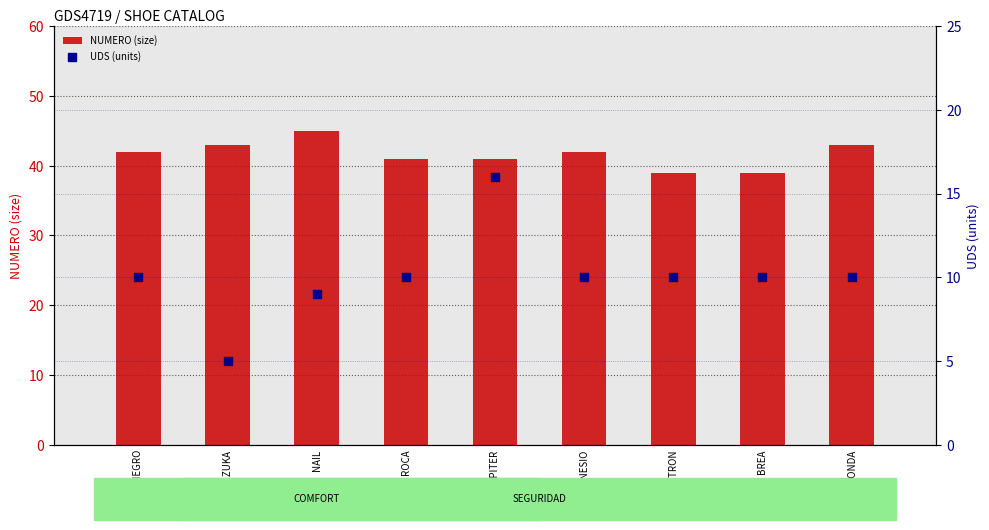

What are all the series names shown in the legend?

NUMERO (size), UDS (units)